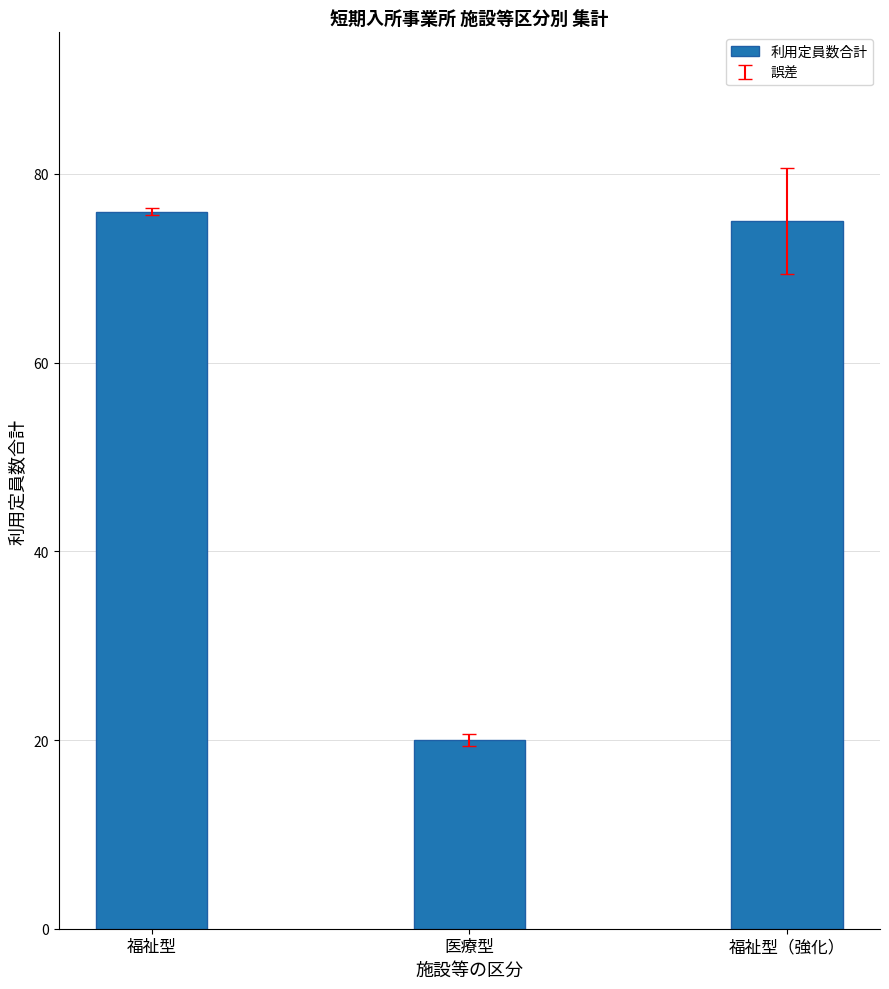

Where does the data first go above 75?

福祉型